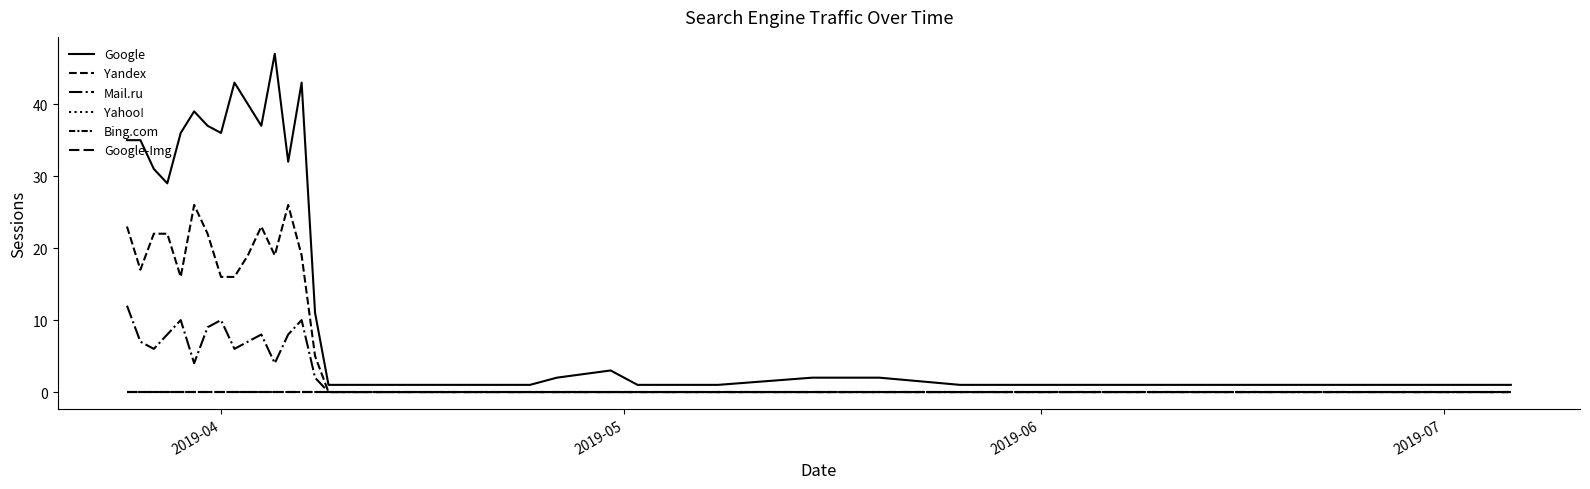

Is this an area chart (filled region under the line)?

No